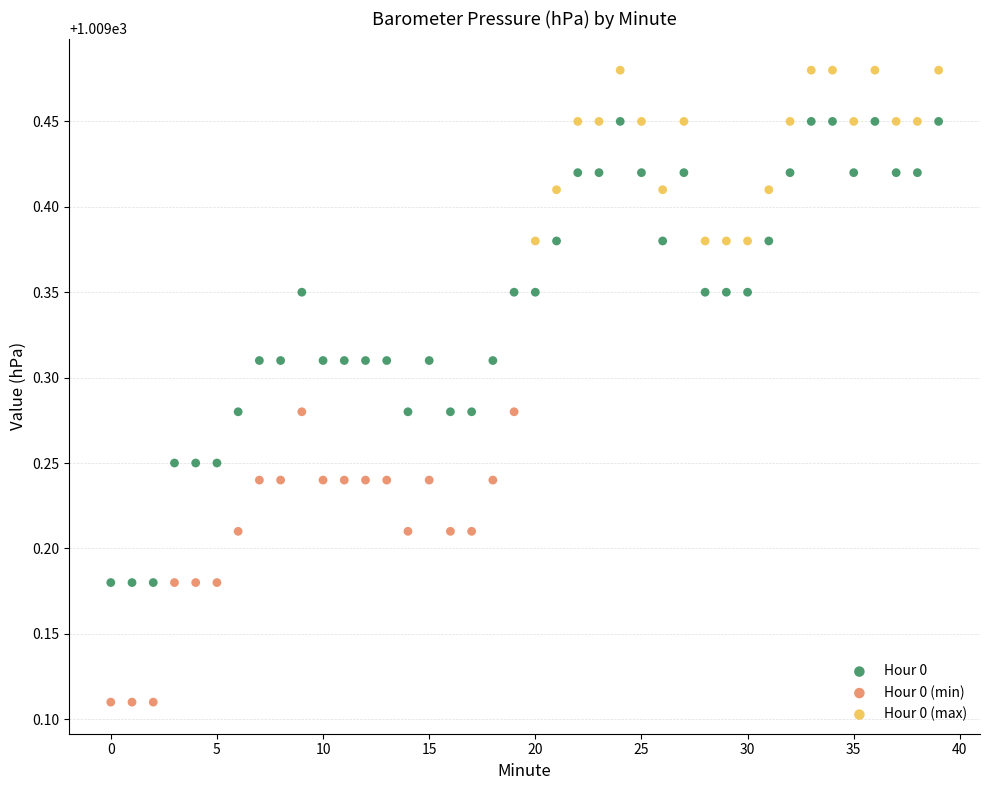

Which series contains the highest Y value?

Hour 0 (max)